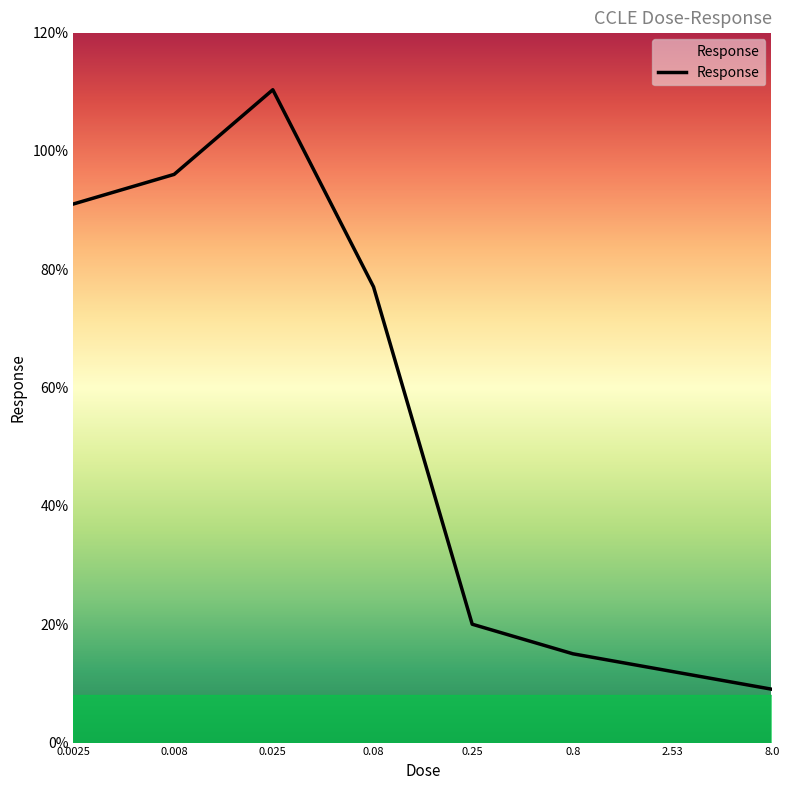

True or false: there are more than 1 points higher than both neighbors.

False